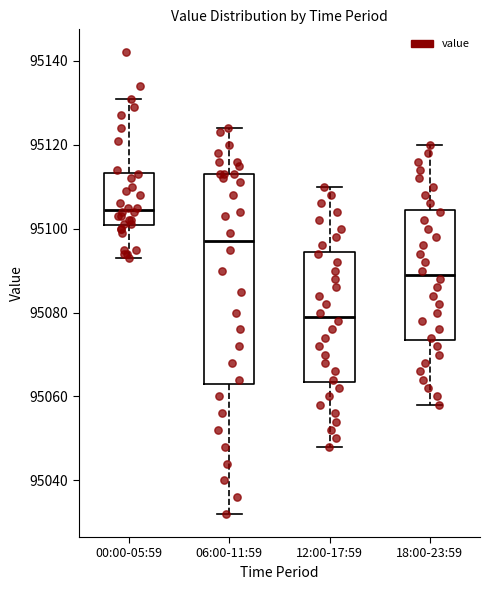

Where does the upper whisker of the box for 00:00-05:59 end on the y-axis? The values are not printed on the chart, so give them approximately, as read against the axis.

95132